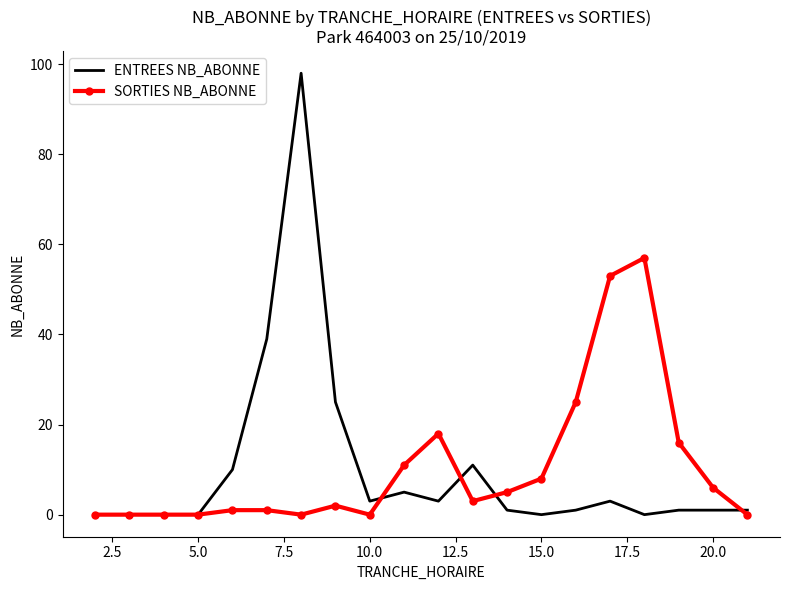

Which series has the largest range (max minus min)?

ENTREES NB_ABONNE